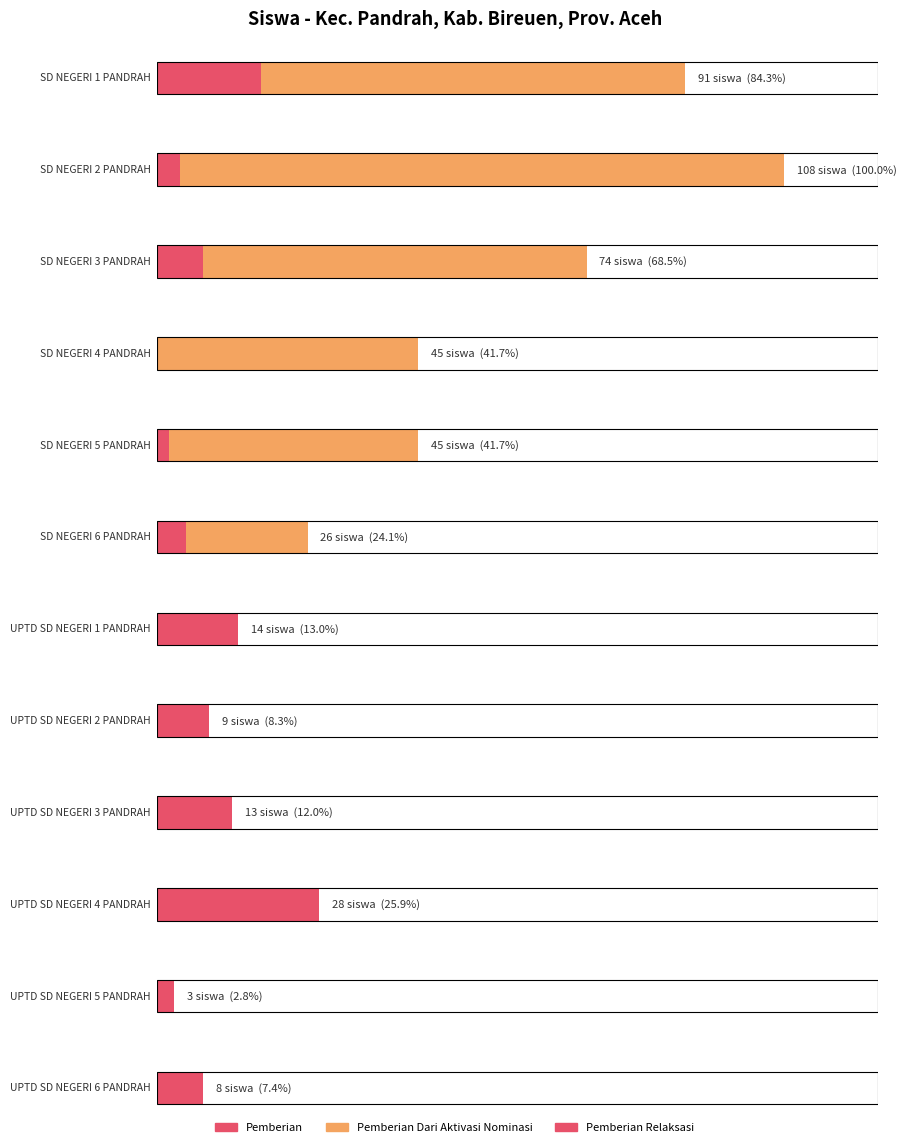

What is the label of the 11th bar from the left?

UPTD SD NEGERI 5 PANDRAH